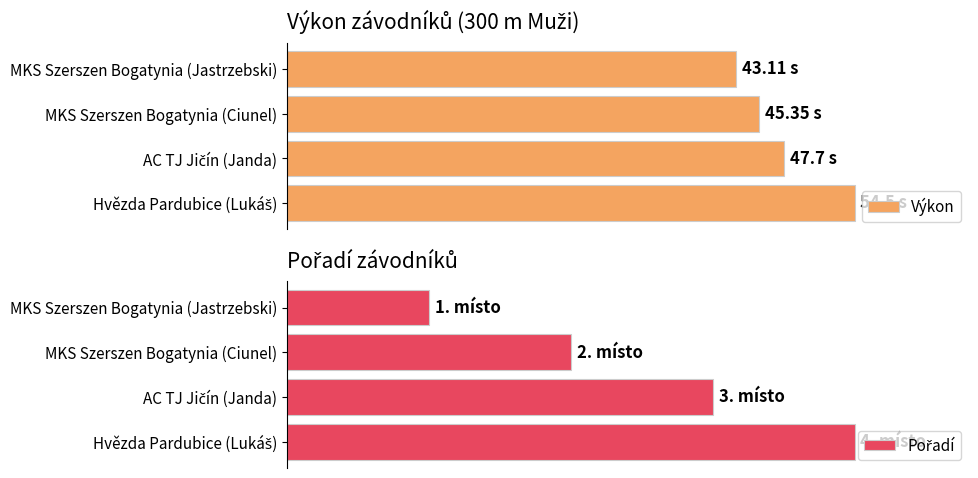

Is the value of Výkon at MKS Szerszen Bogatynia (Ciunel) greater than the value of Pořadí at AC TJ Jičín (Janda)?

Yes